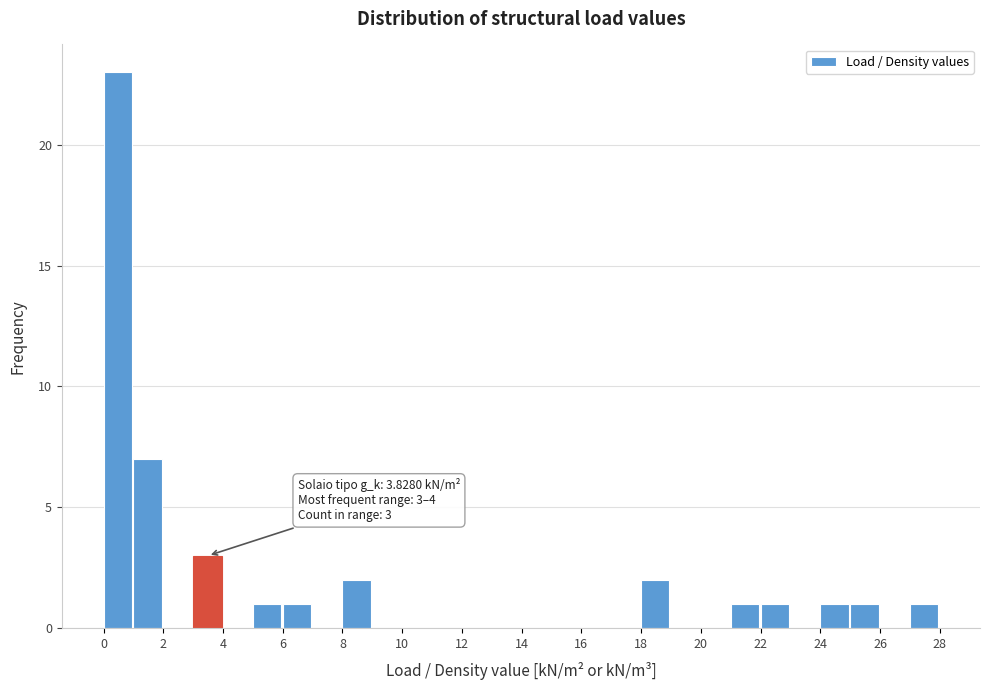

Over which range of the x-axis is the bar tallest?

0 to 1